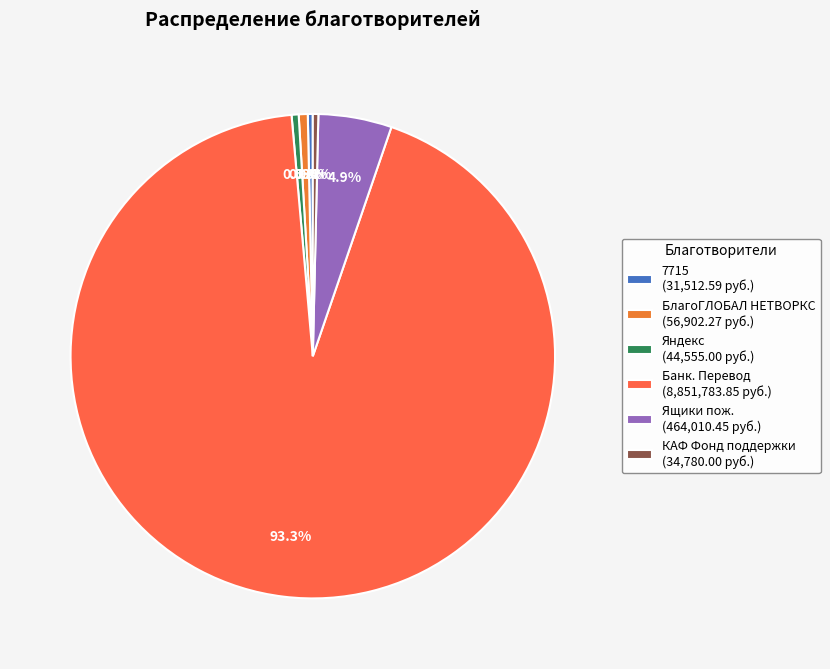

Is Яндекс the majority of the pie?

No